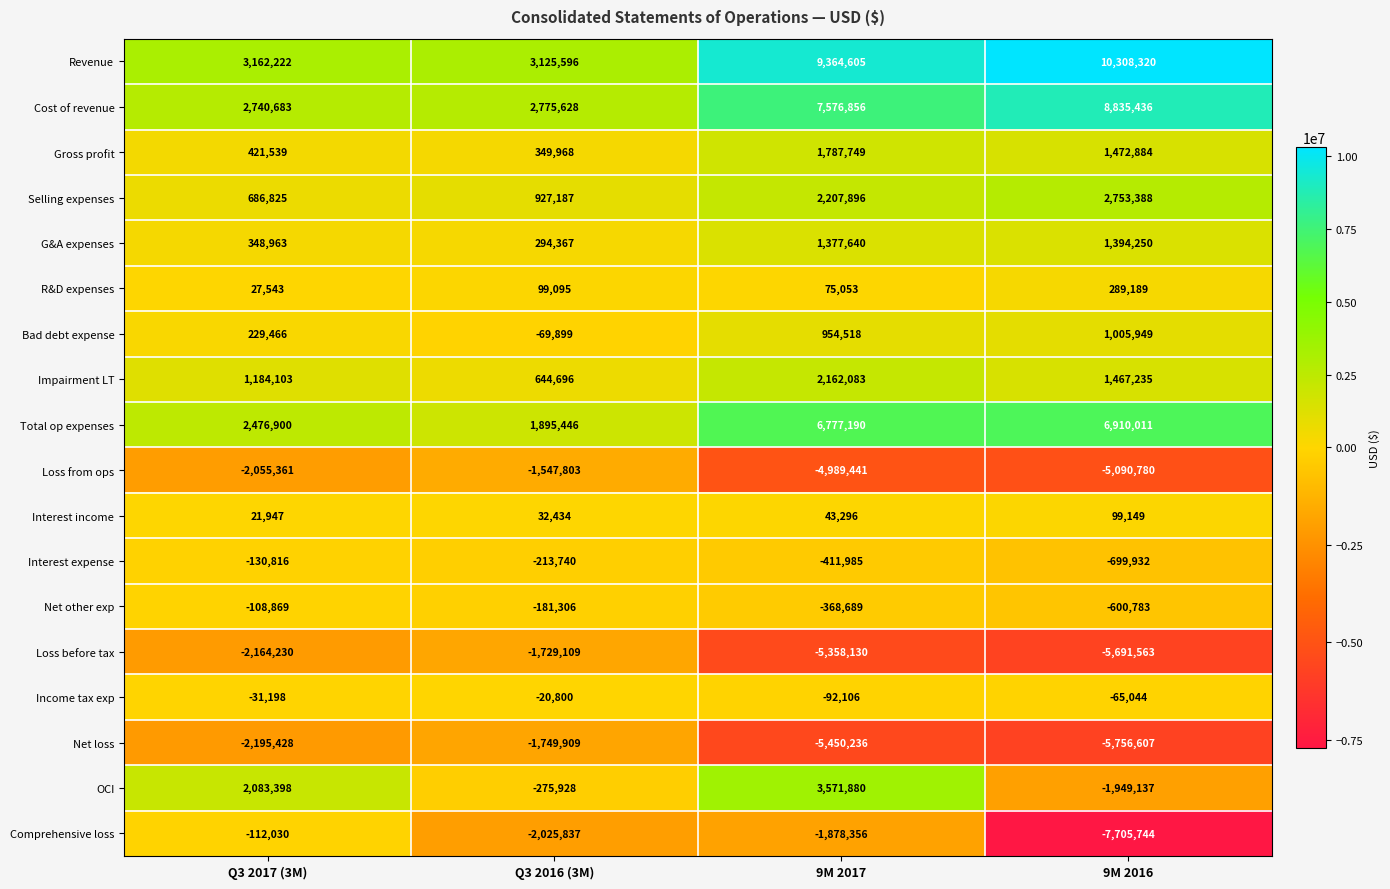

At which category is the sum across all series the highest?

9M 2017